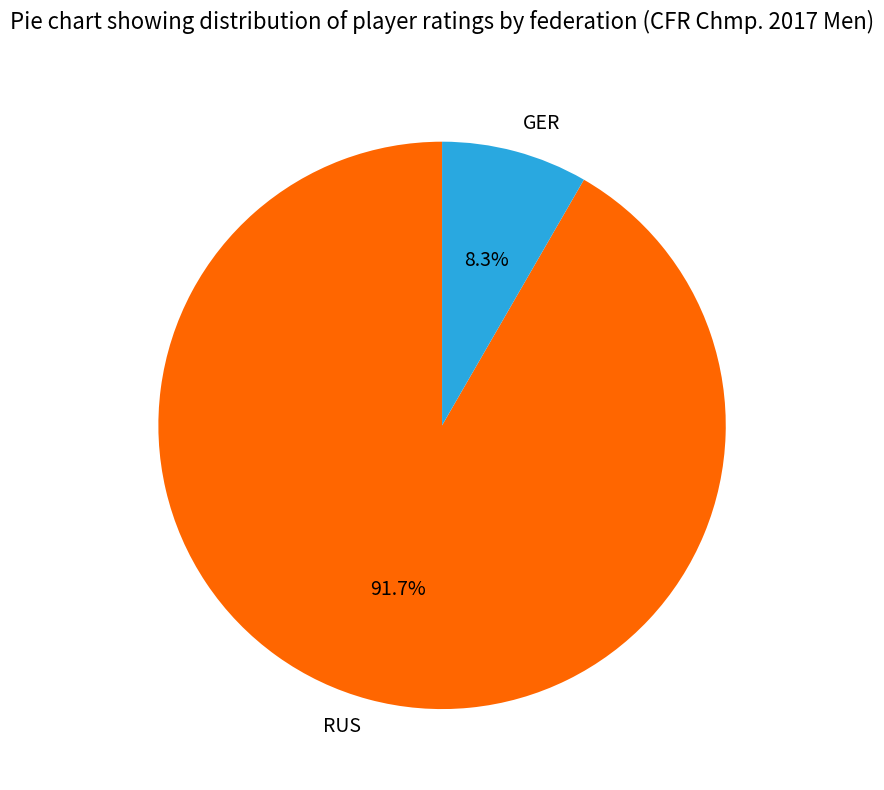

Between GER and RUS, which is larger?

RUS